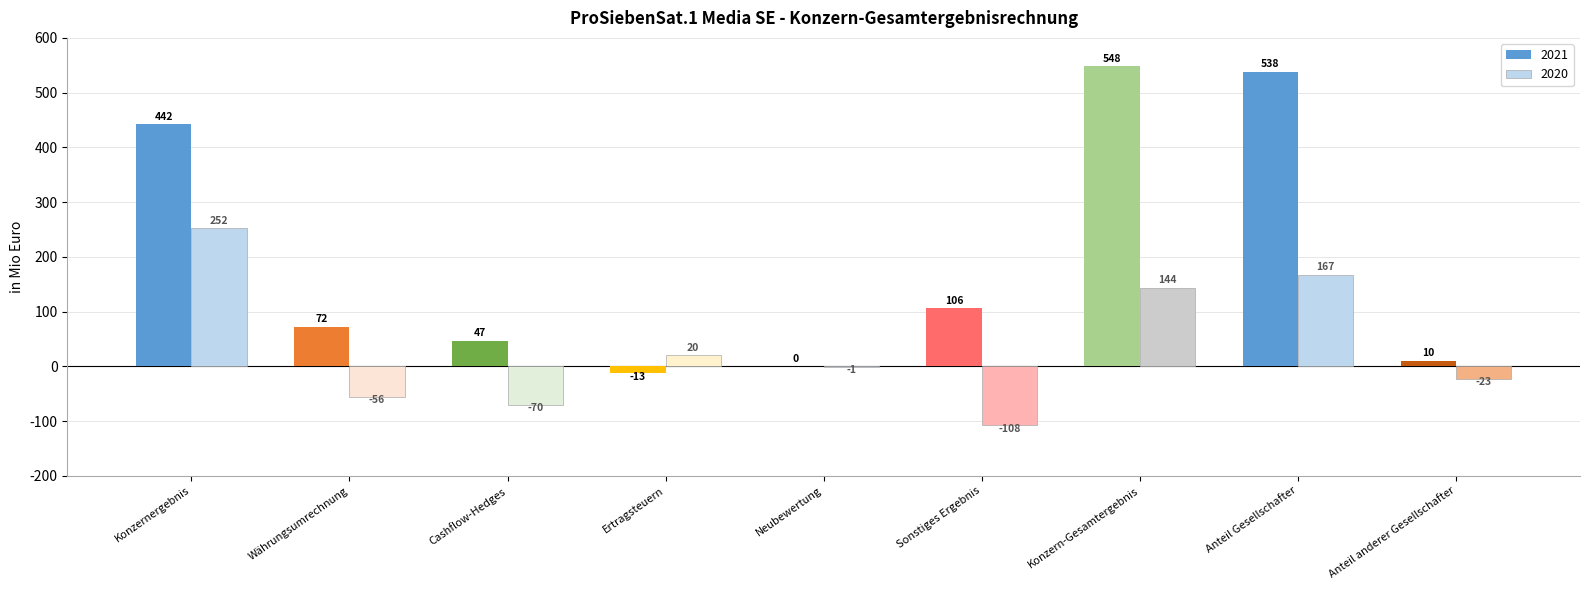

Which label corresponds to the largest value in the chart?

Konzern-Gesamtergebnis